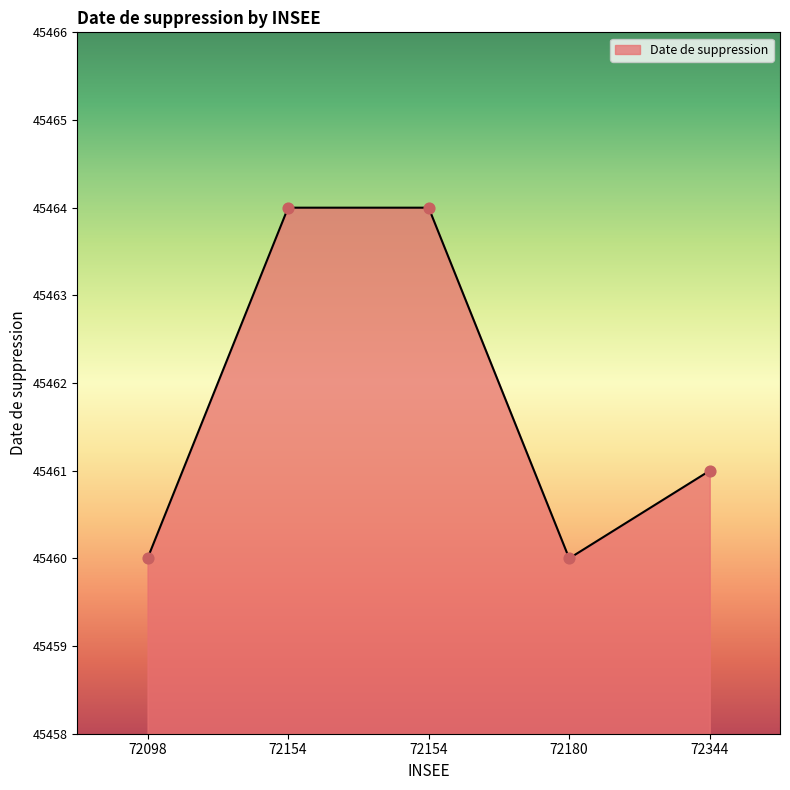

What is the change in value from 72154 to 72344?

-3